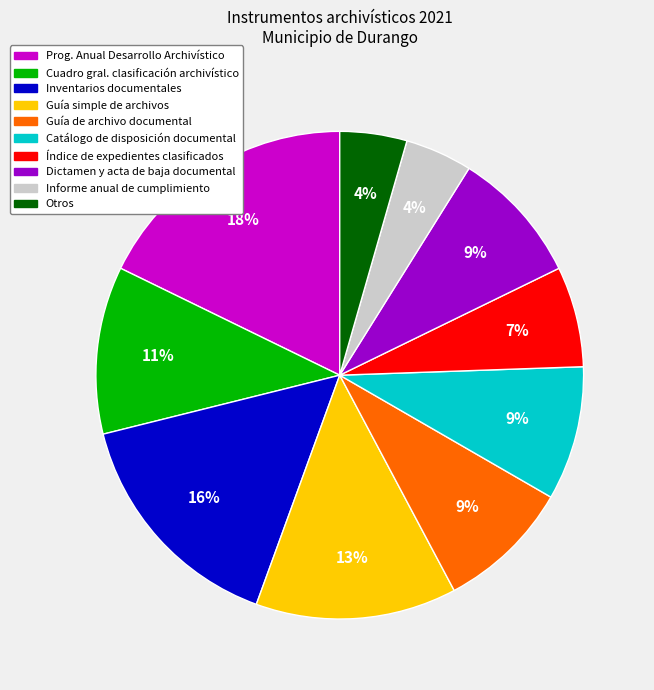

To the nearest percent, what is the average slice percentage?

10%